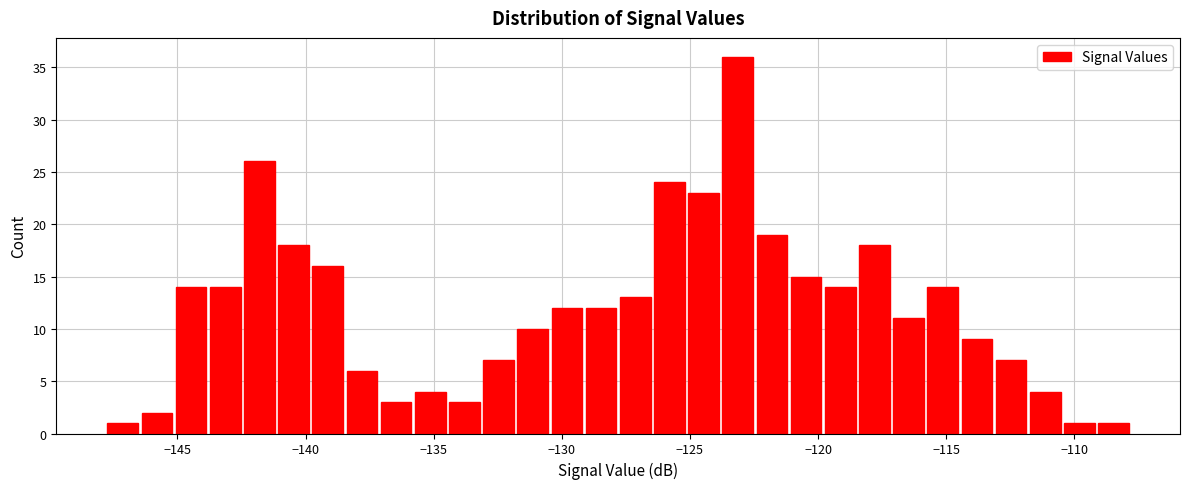

Around what value on the x-axis is the tallest bar? Give the approximate position of its centre, as read against the axis.

-123.0